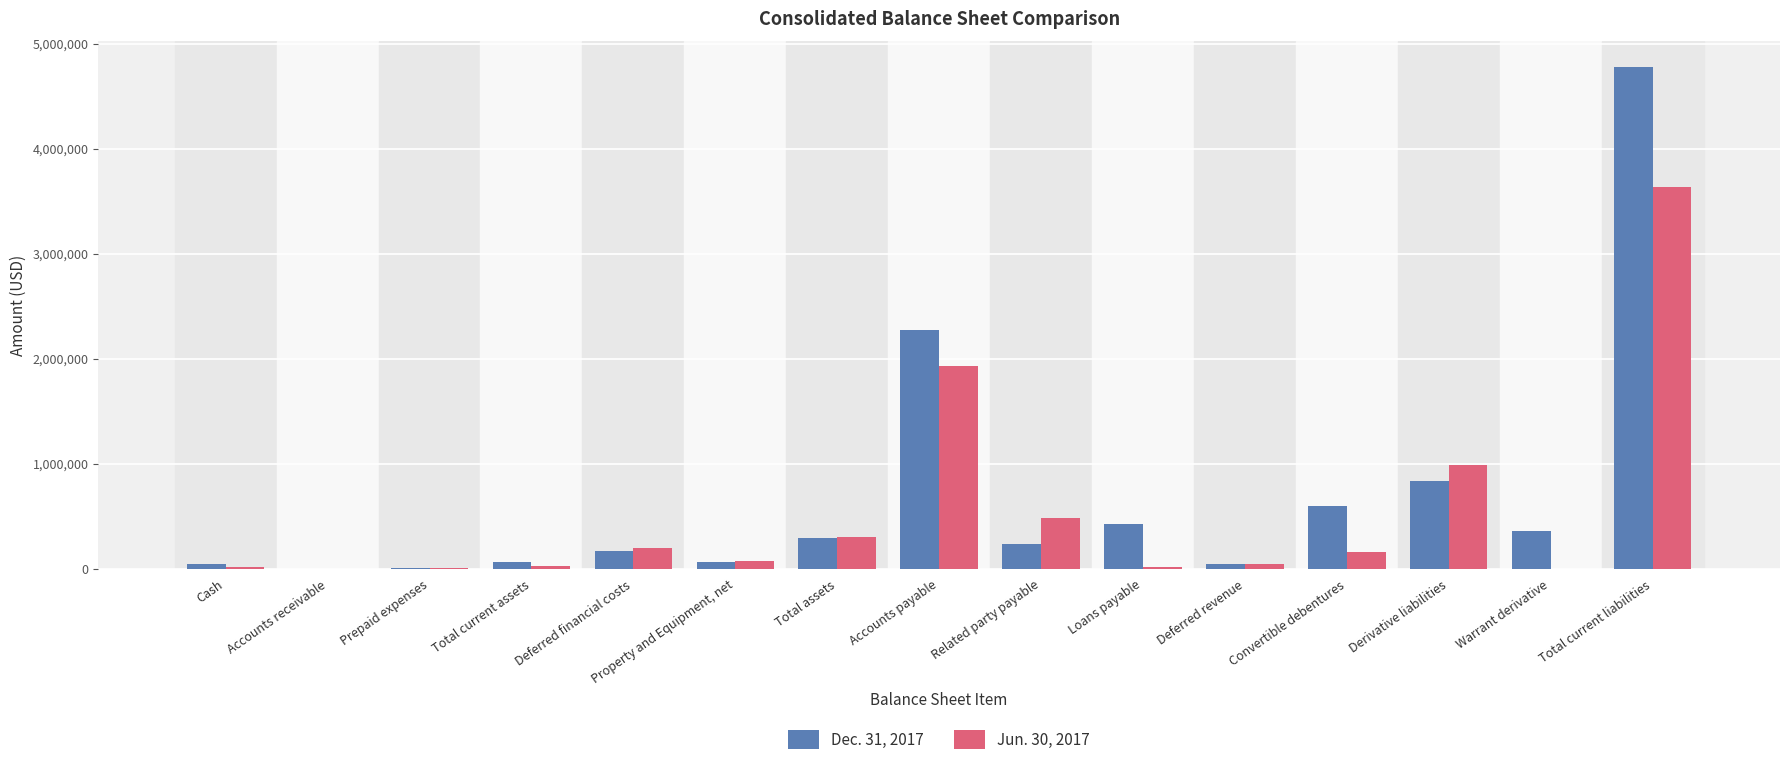

How many categories are shown in the chart?

15